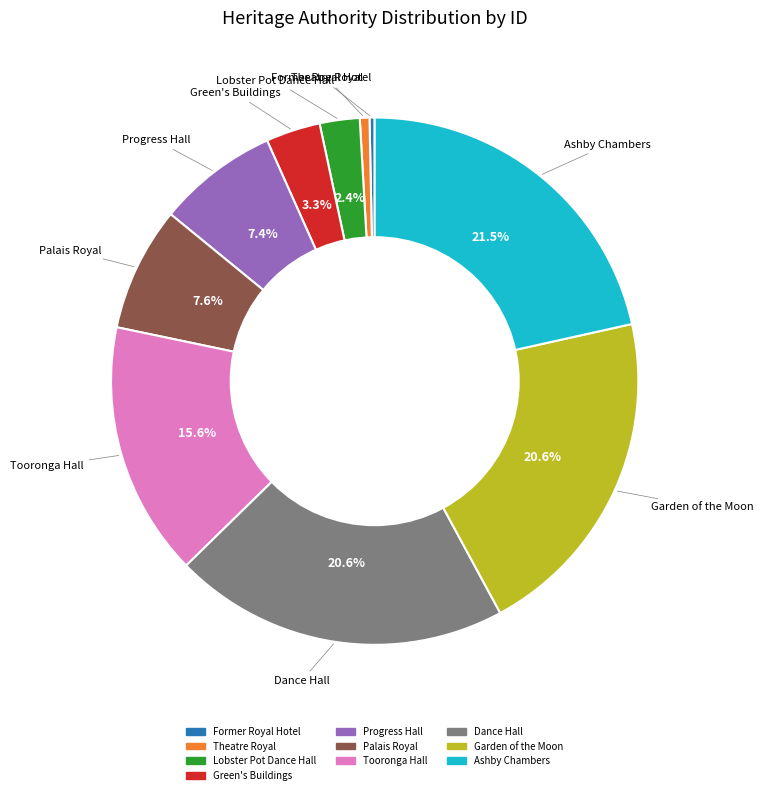

Is there any slice that represents more than half of the pie?

No